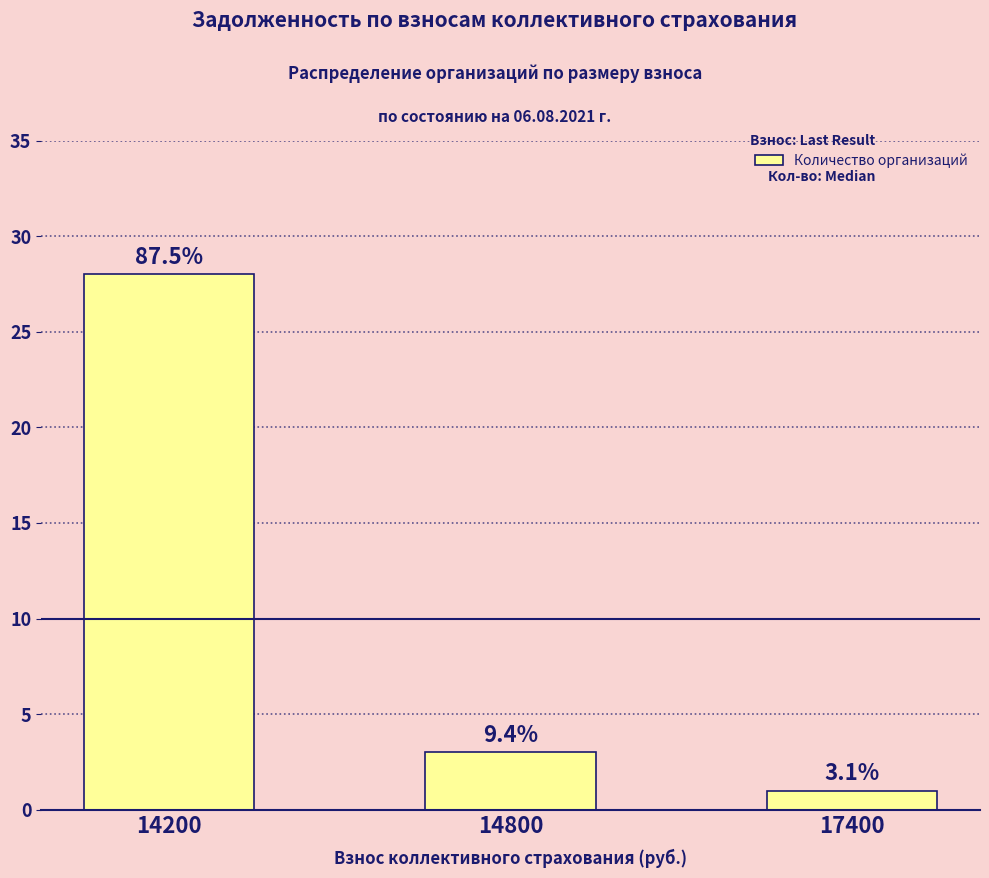

True or false: the data shows 1 at 17400.

True